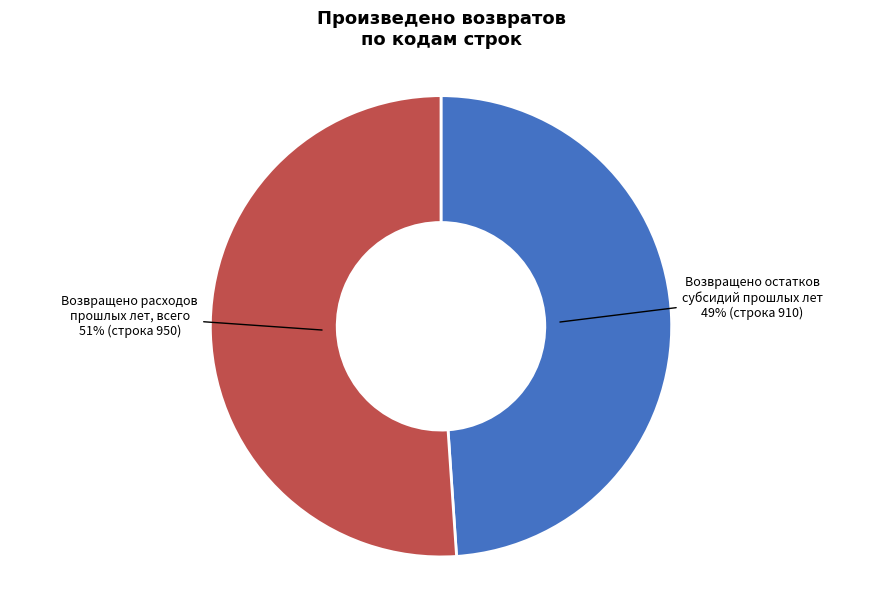

What is the ratio of the value at Возвращено остатков субсидий прошлых лет to the value at Возвращено расходов прошлых лет, всего?

1.0